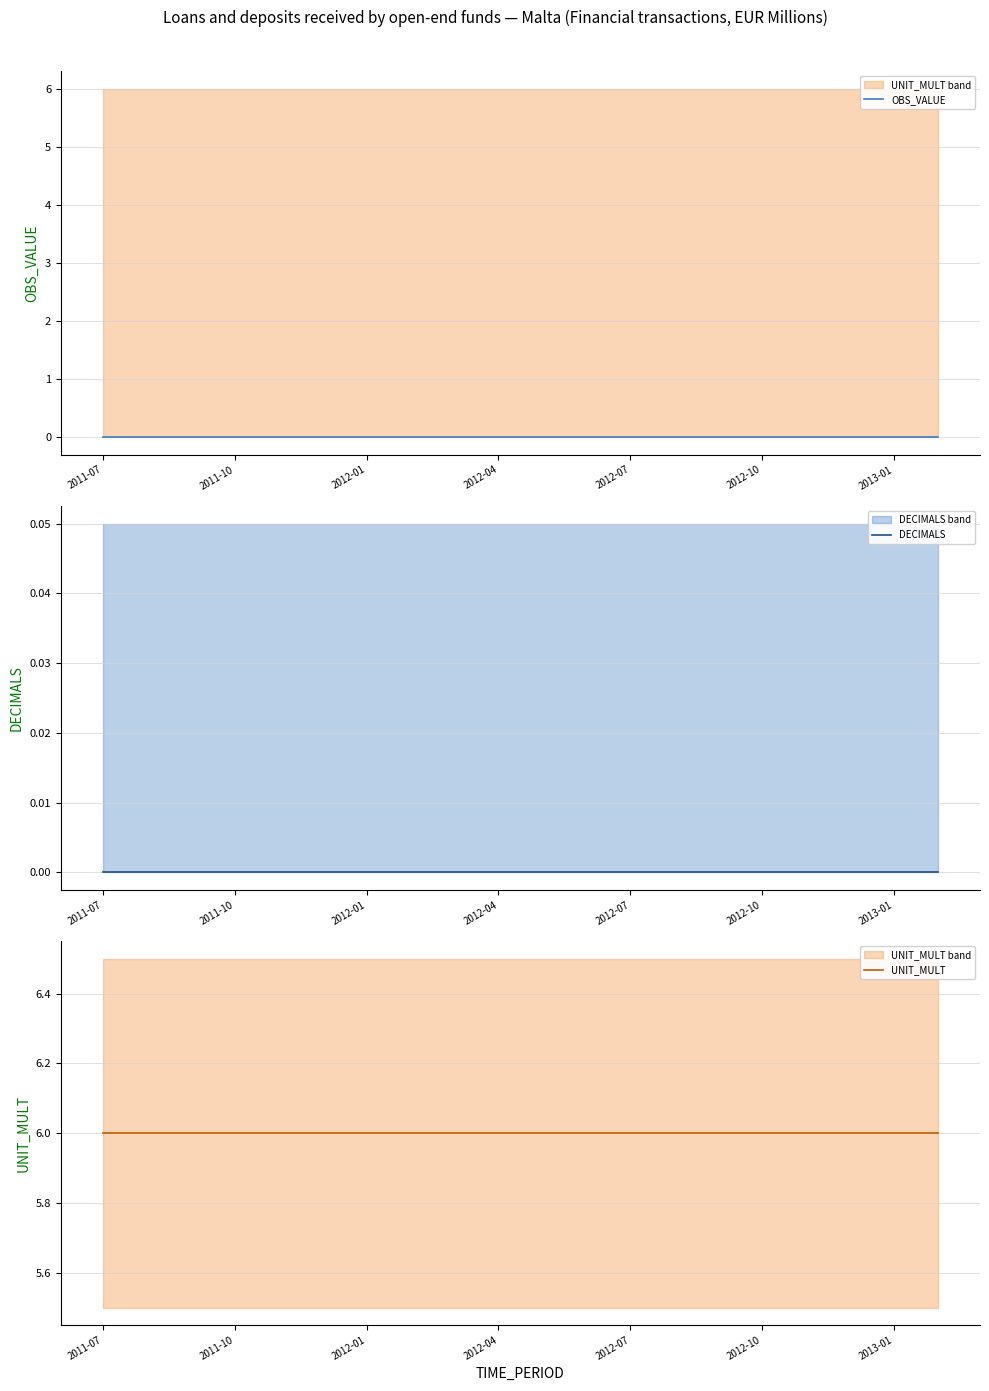

At how many categories does at least one series exceed 5?

20